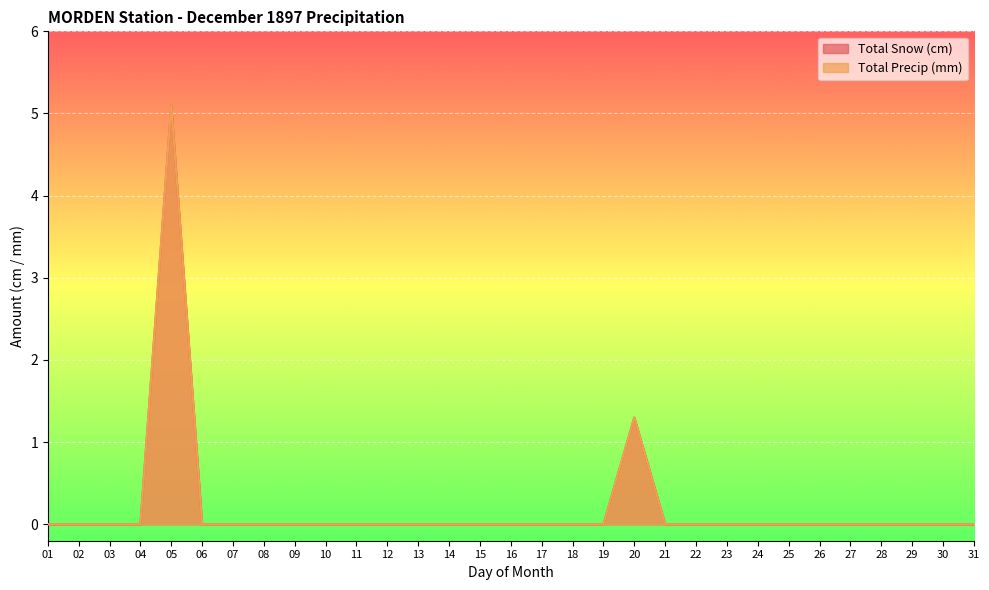

True or false: Total Precip (mm) and Total Snow (cm) cross at least once.

False